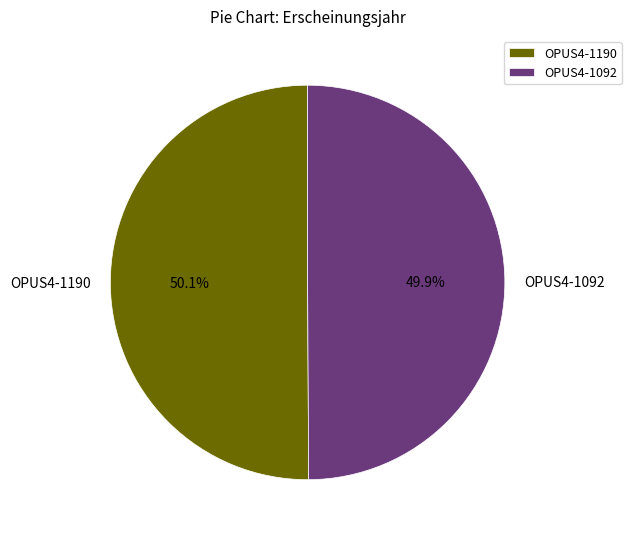

What is the ratio of the value at OPUS4-1092 to the value at OPUS4-1190?

1.0